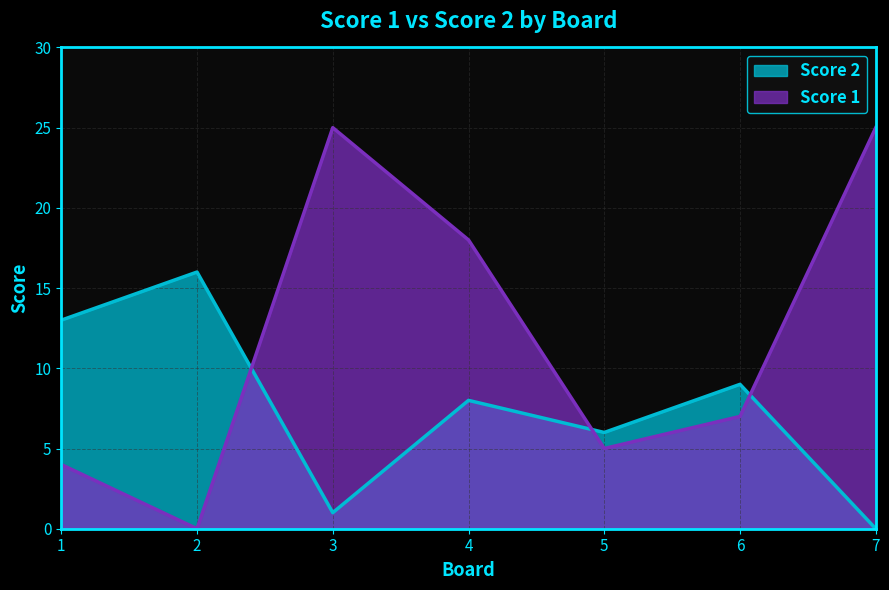

Which category has the highest value in the Score 2 series?

2